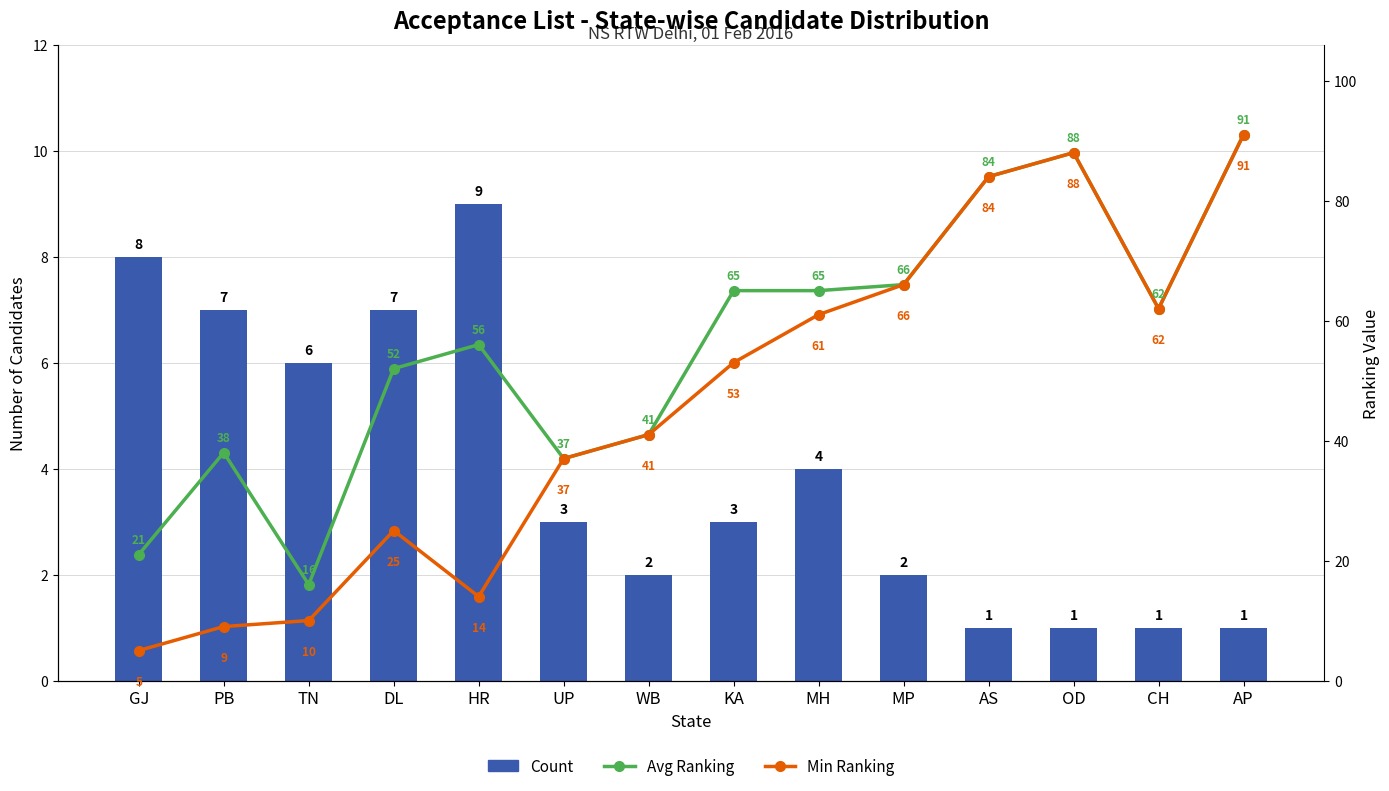

Which series has the largest range (max minus min)?

Min Ranking